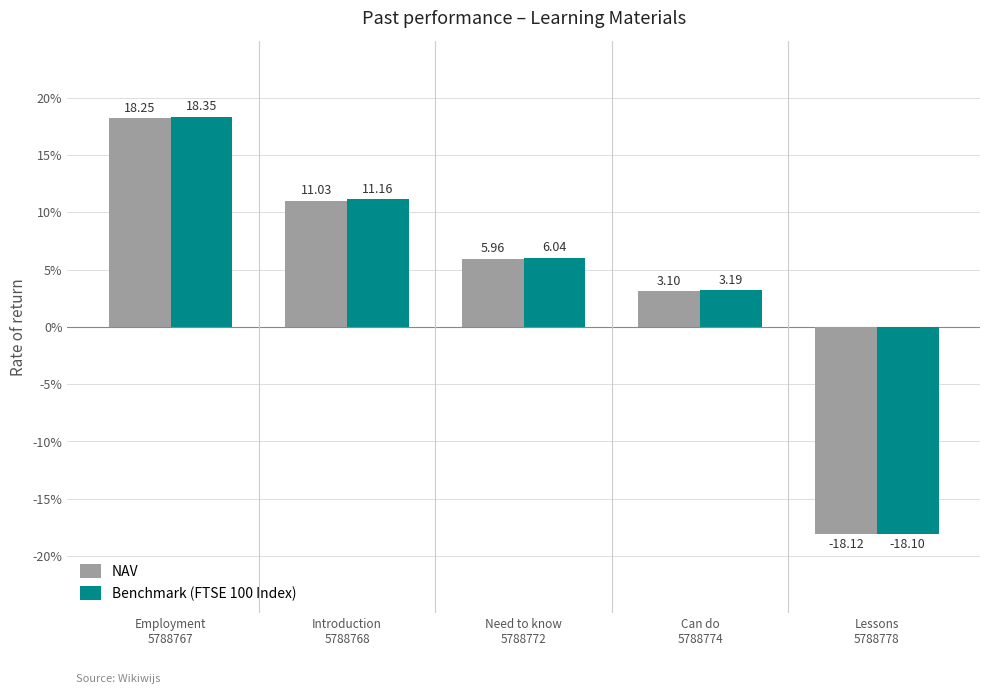

Which series changed the most between Employment
5788767 and Need to know
5788772?

Benchmark (FTSE 100 Index)